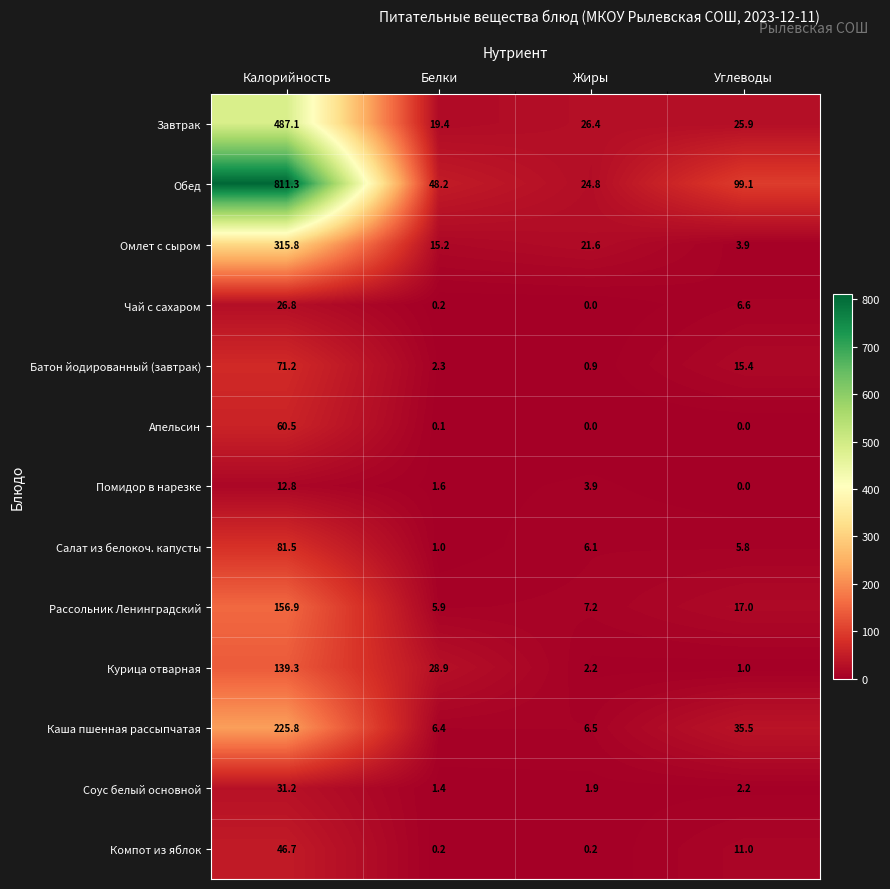

What is the approximate value of Салат из белокоч. капусты at Калорийность?

81.5